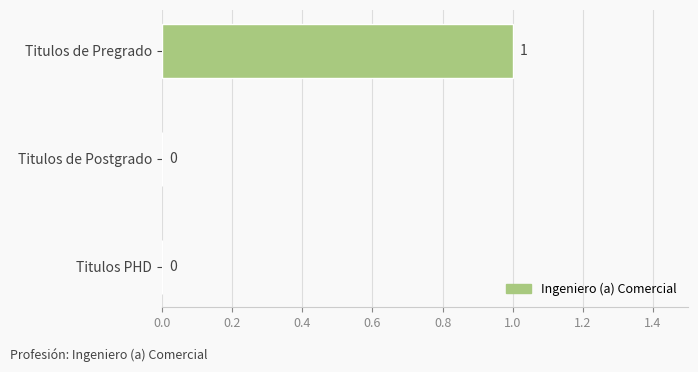

How many categories are shown in the chart?

3